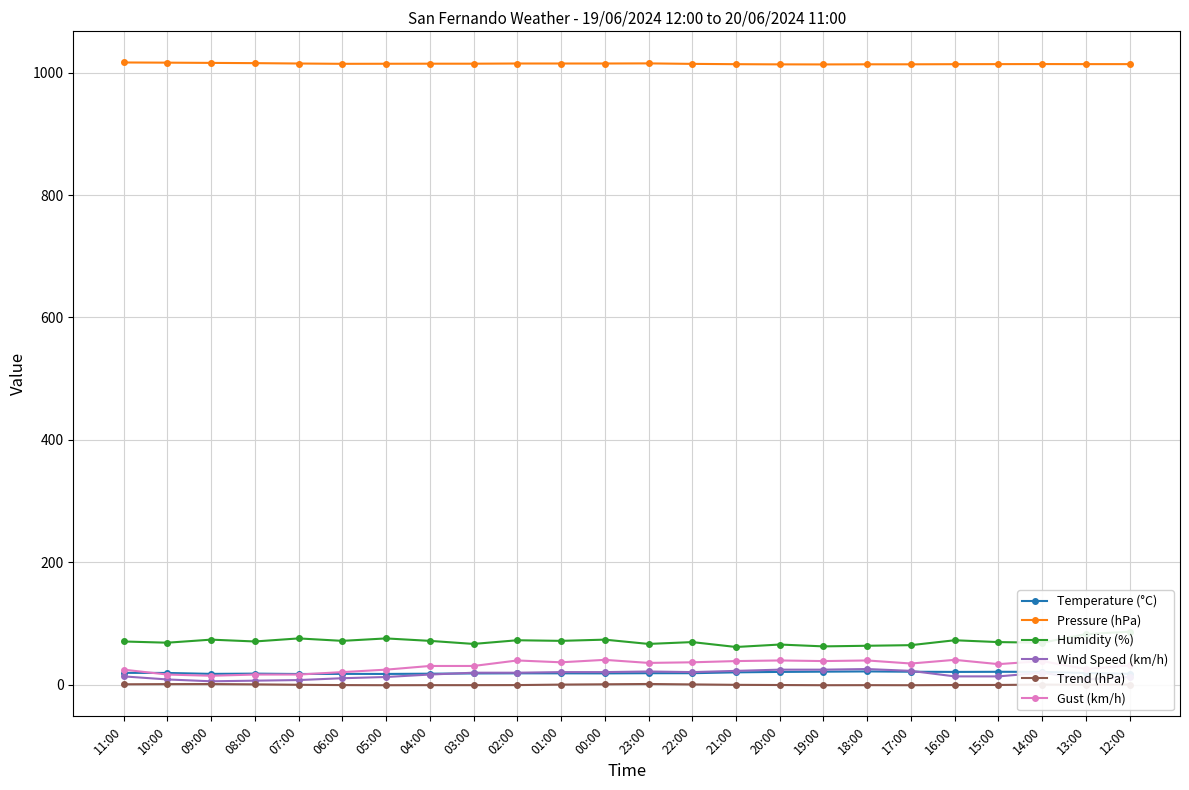

At which label is Wind Speed (km/h) closest to 16?

04:00